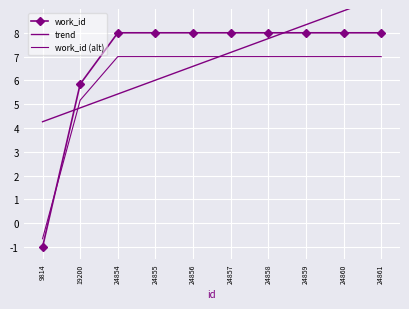

How many distinct data groups are displayed?

3